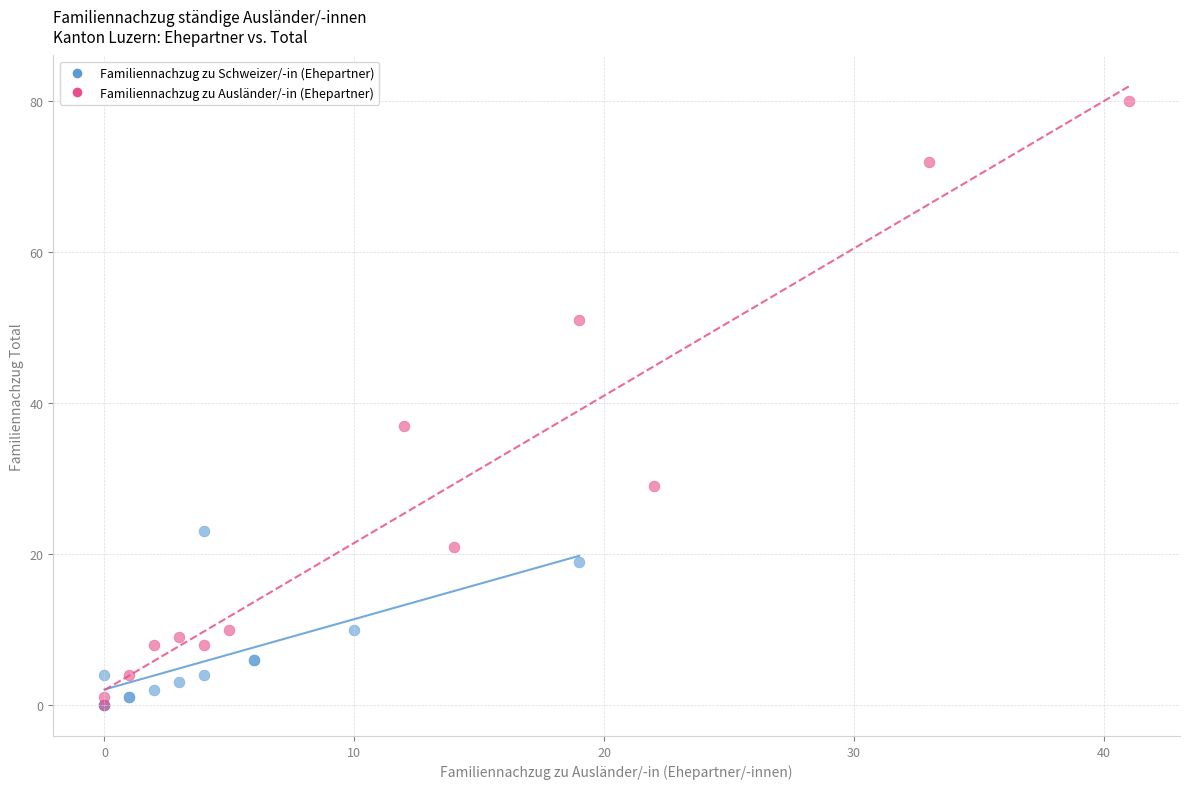

Which series reaches the maximum Y coordinate?

Familiennachzug zu Ausländer/-in (Ehepartner)